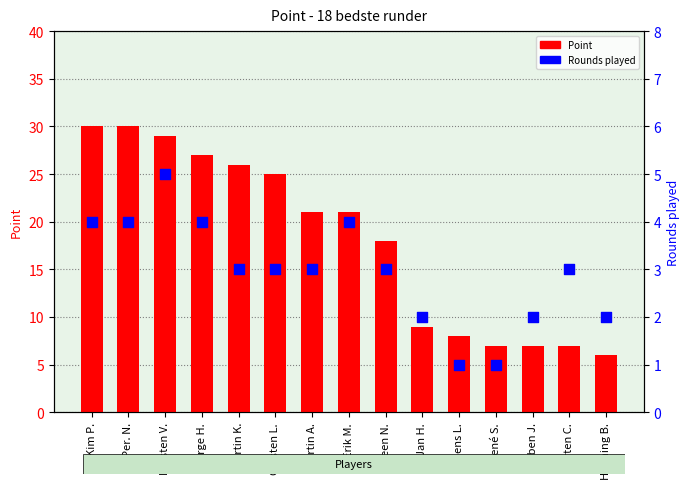

Is the value of Point at Martin A. greater than the value of Rounds played at Martin A.?

Yes